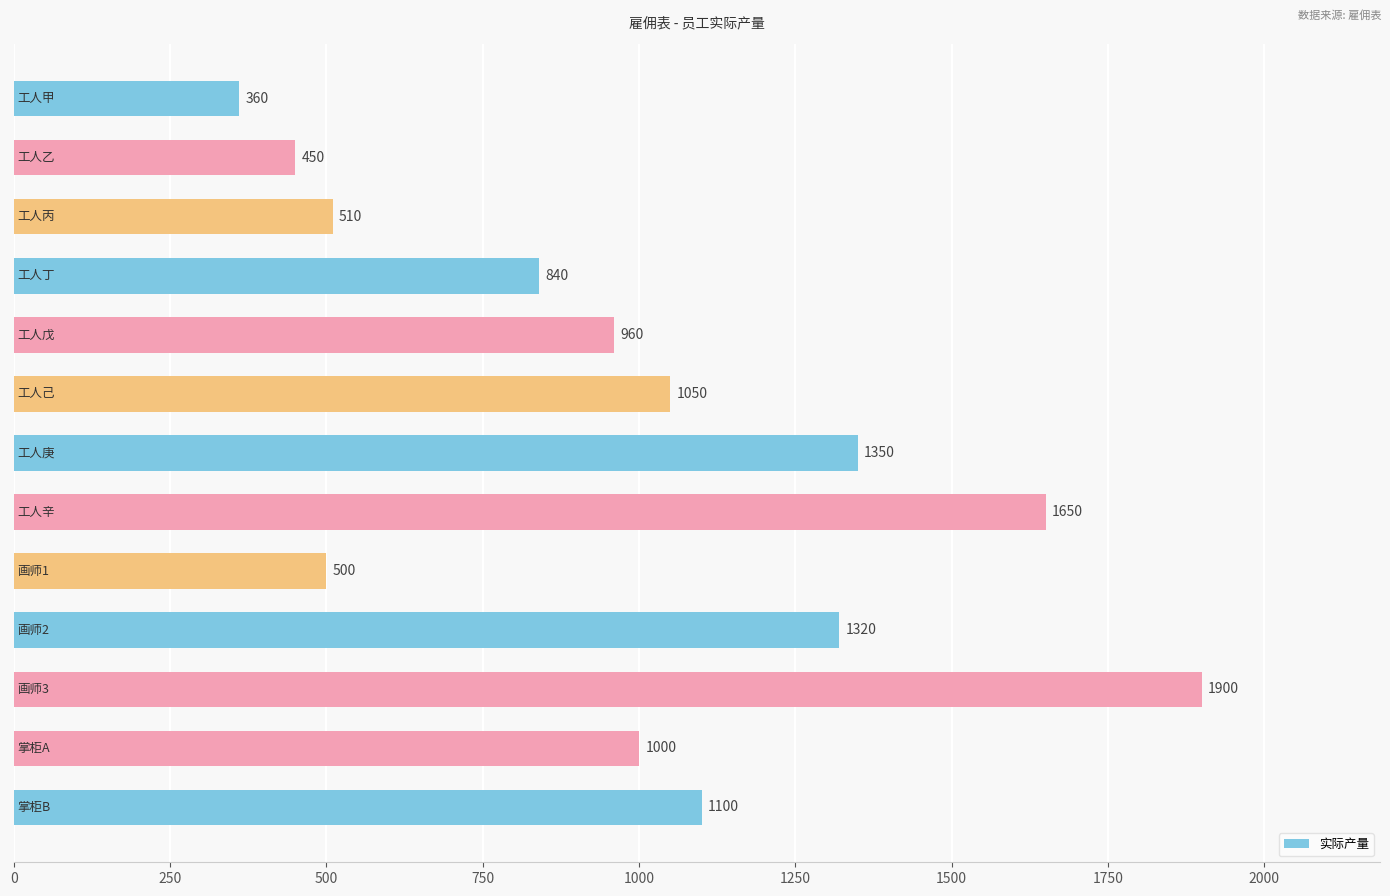

What is the sum of all values?

12990